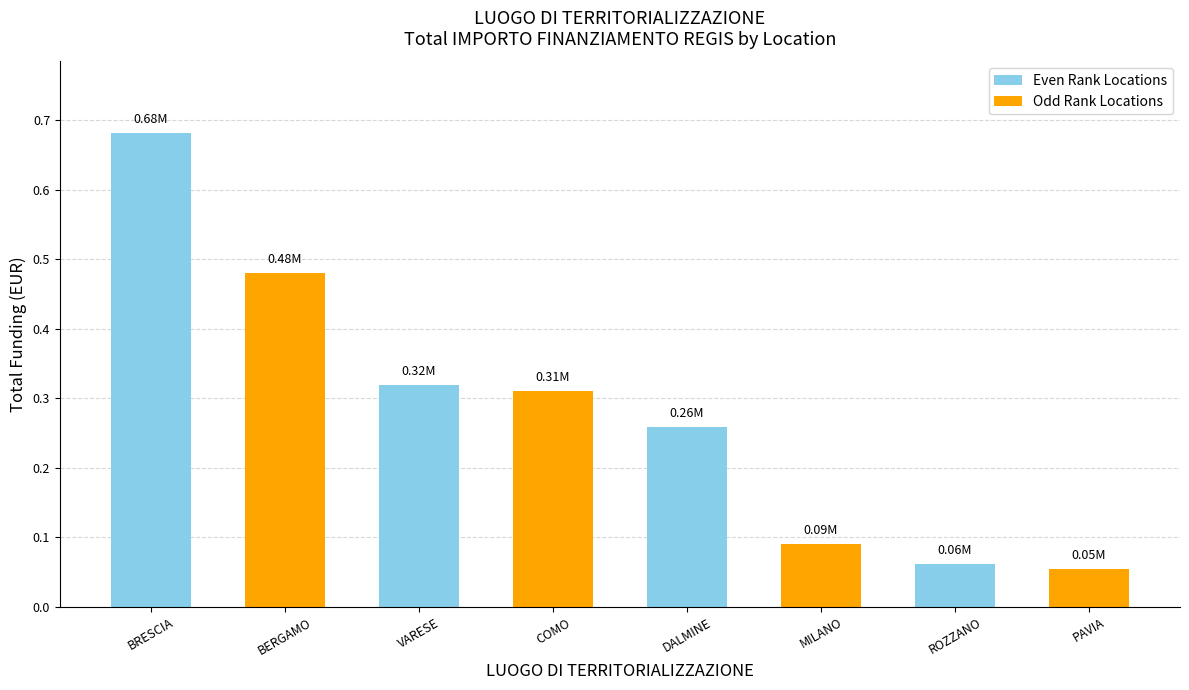

List the labels in order of value, largest first.

BRESCIA, BERGAMO, VARESE, COMO, DALMINE, MILANO, ROZZANO, PAVIA